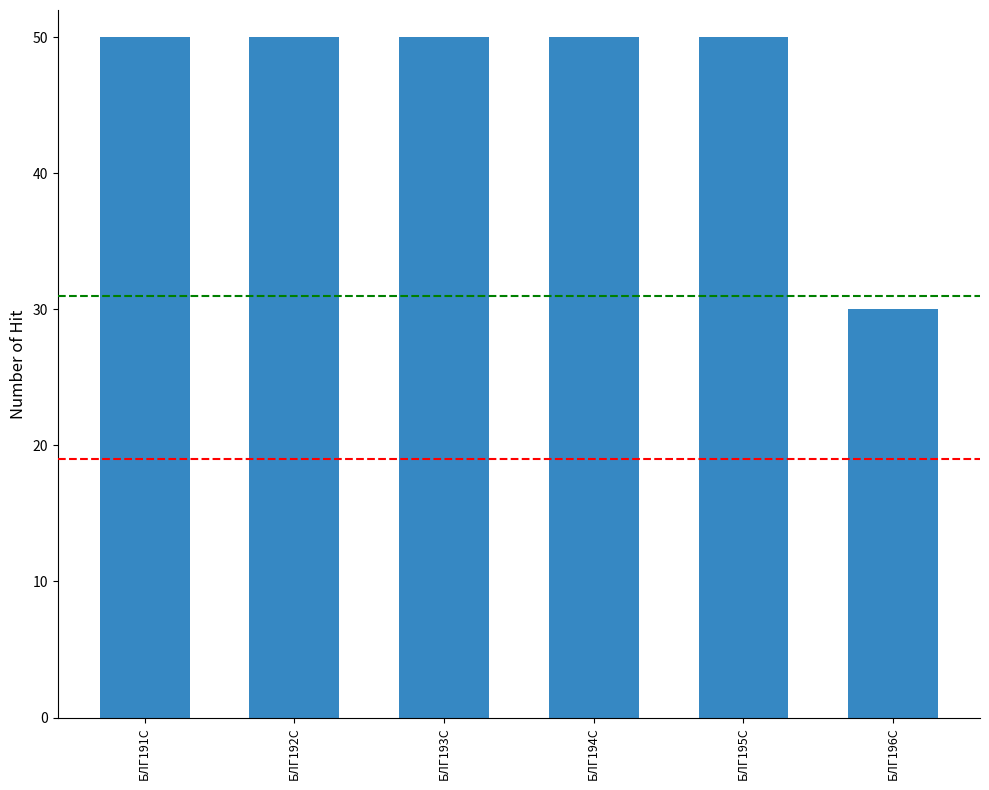

Reading left to right, what are all the values shown in this chart?

БЛГ191С=50	БЛГ192С=50	БЛГ193С=50	БЛГ194С=50	БЛГ195С=50	БЛГ196С=30